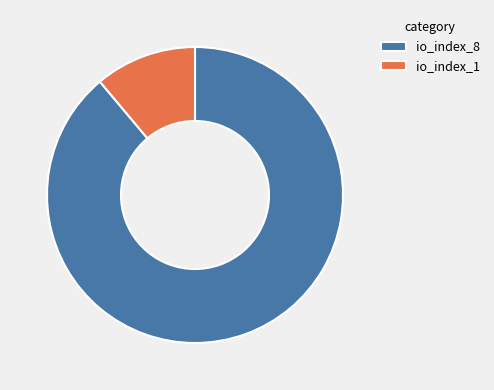

Does any single category account for the majority?

Yes